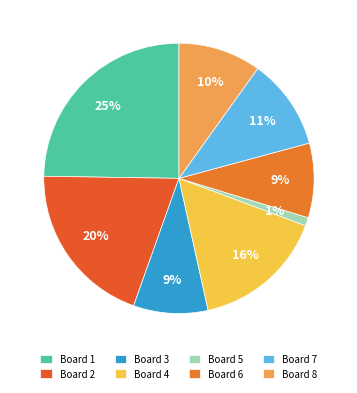

Count the number of slices in the pie.

8